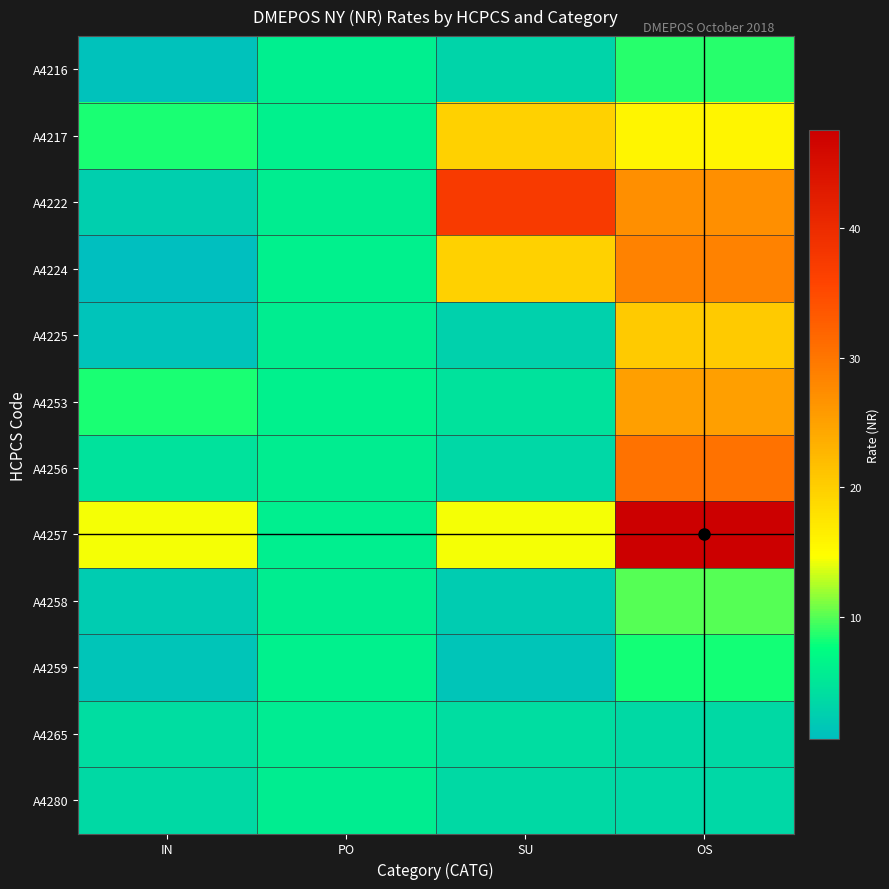

At how many categories does at least one series exceed 26?

2